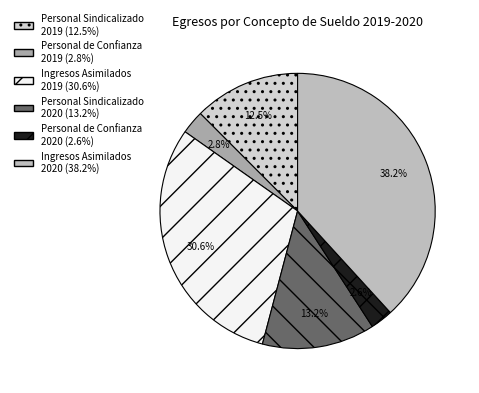

What is the largest slice in the pie chart?

Ingresos Asimilados 2020